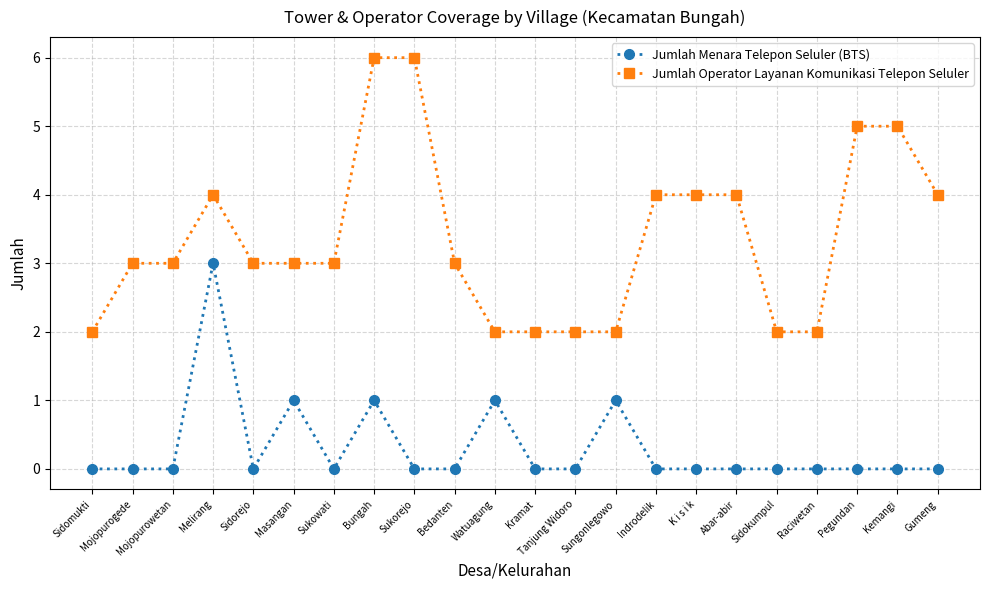

What is the label of the 4th point from the right?

Raciwetan